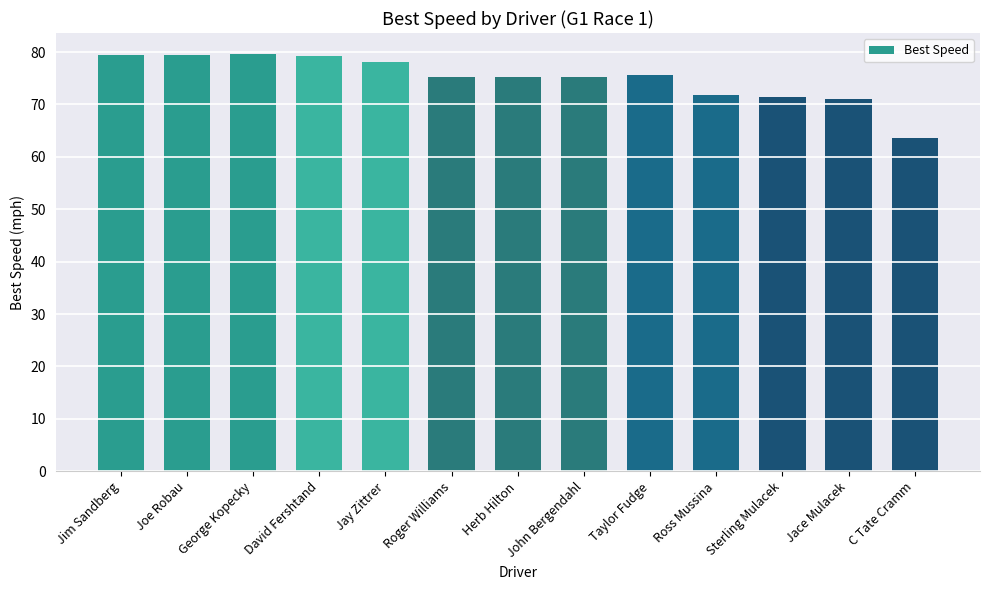

At which label does the data first exceed 75?

Jim Sandberg